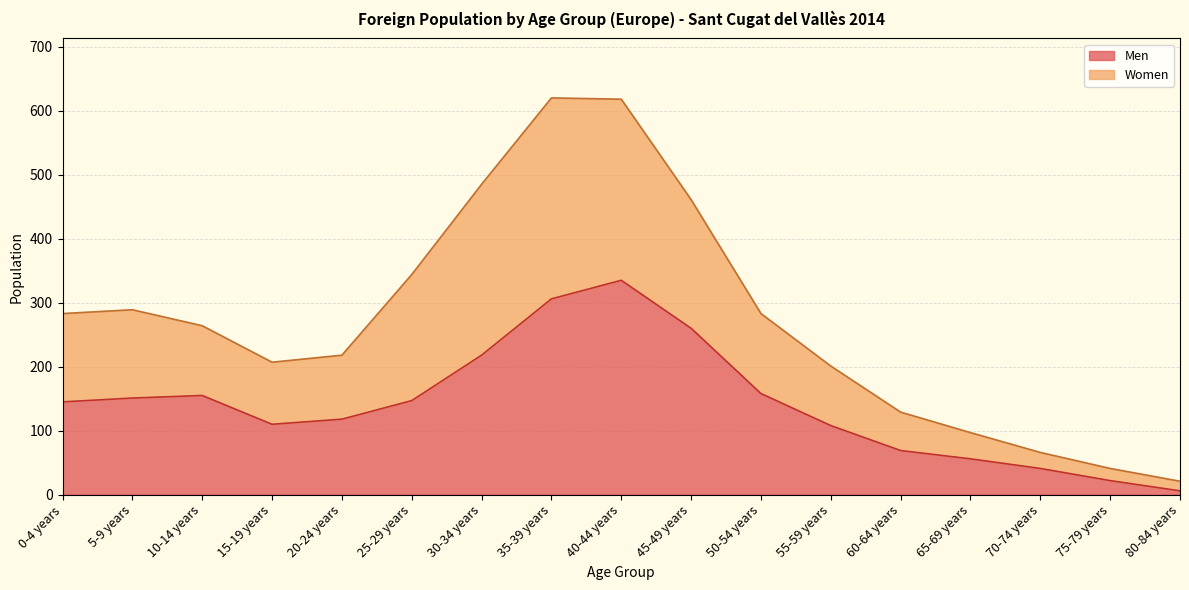

The value of Men at 50-54 years is 158. True or false?

True